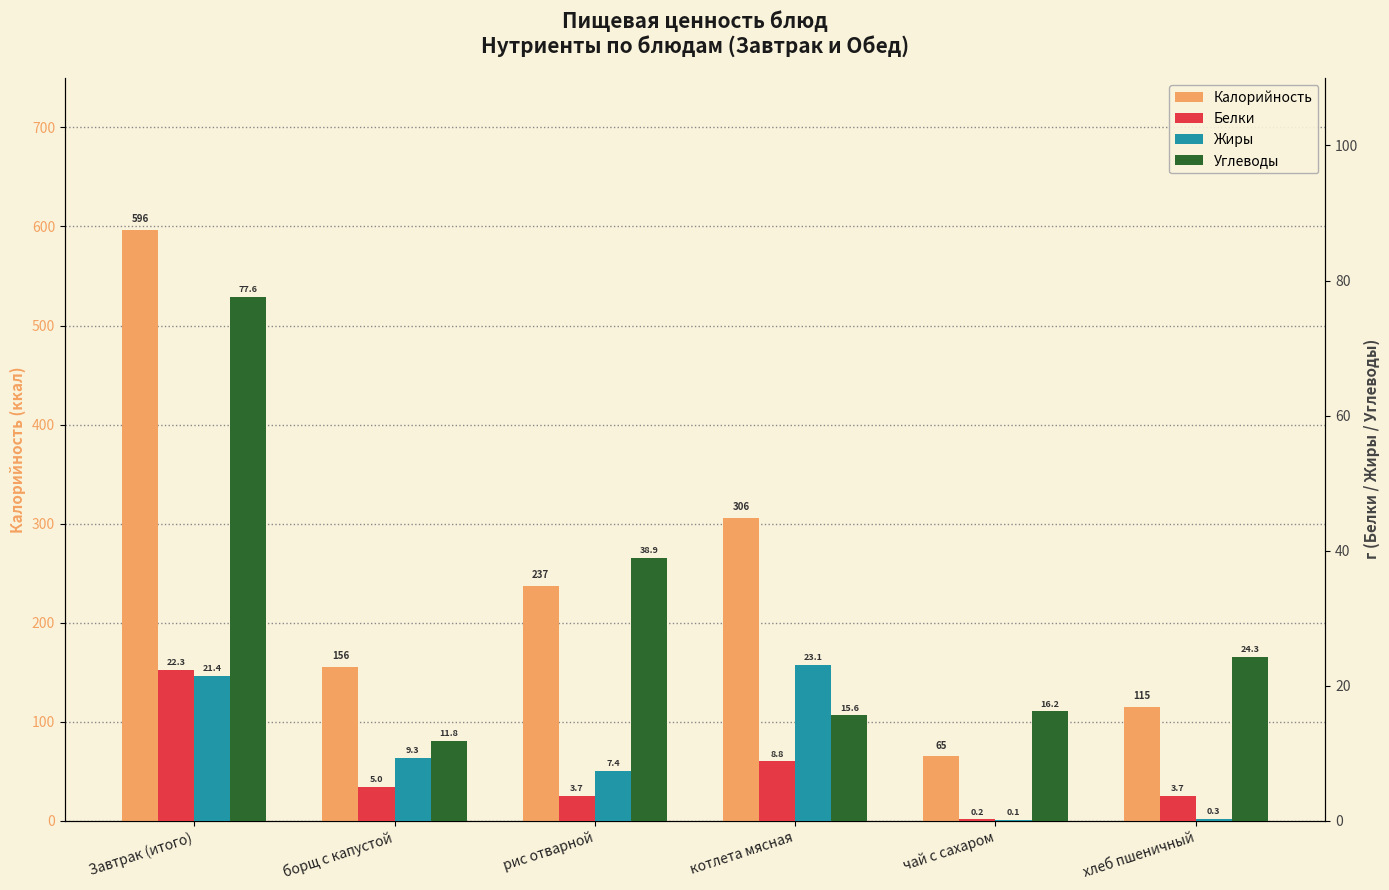

What is the difference between the second highest and second lowest values in the Белки series?

5.1